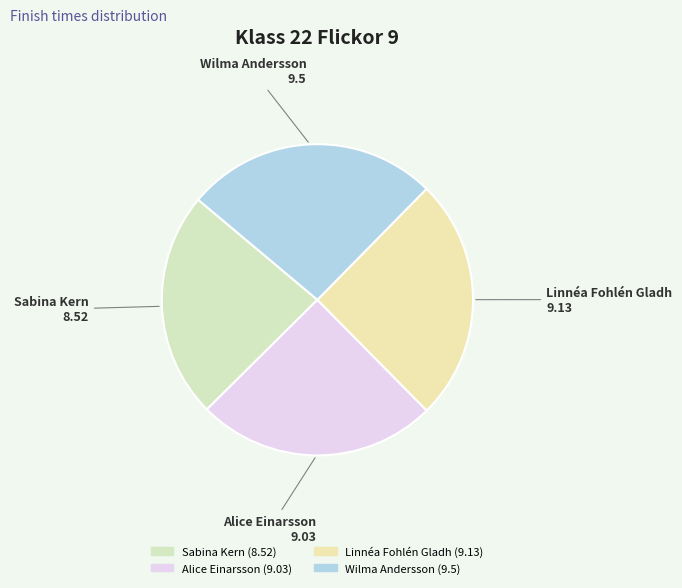

Count the number of slices in the pie.

4